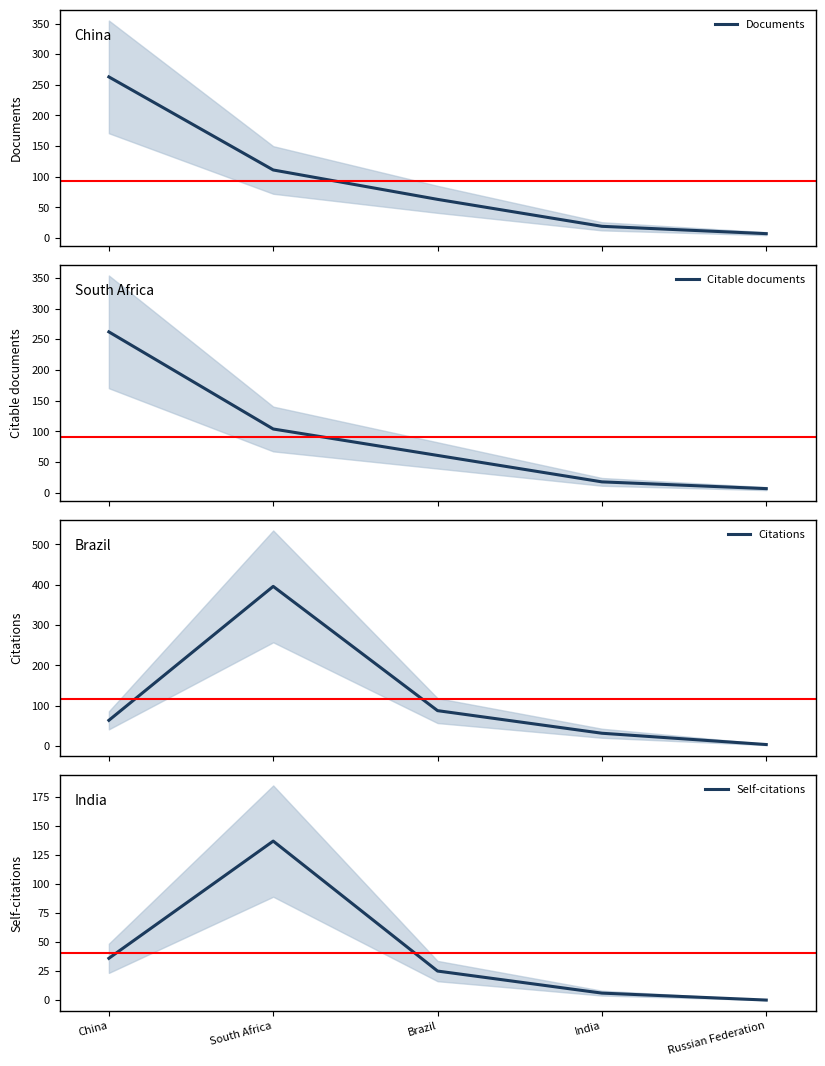

True or false: Self-citations and Citations cross at least once.

False